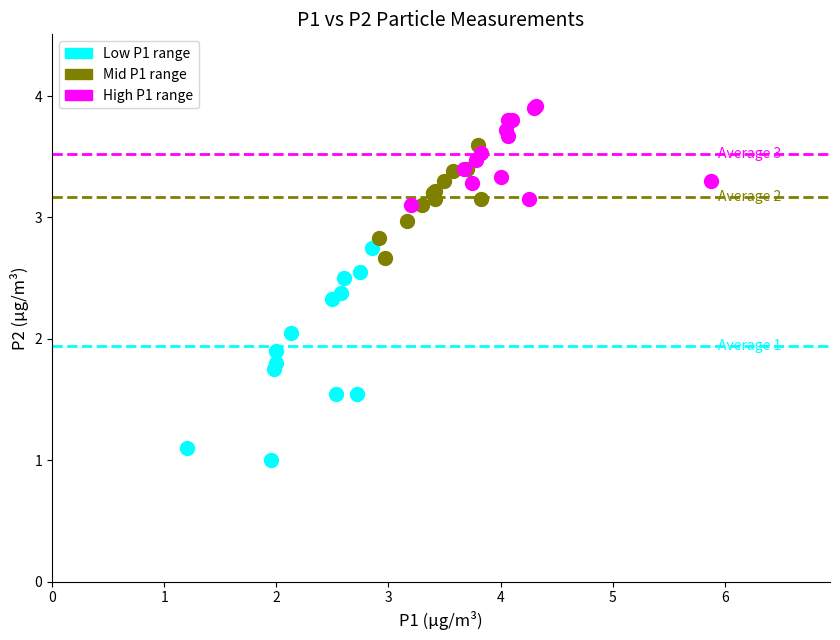

Which series has the widest spread of Y values?

Low P1 range